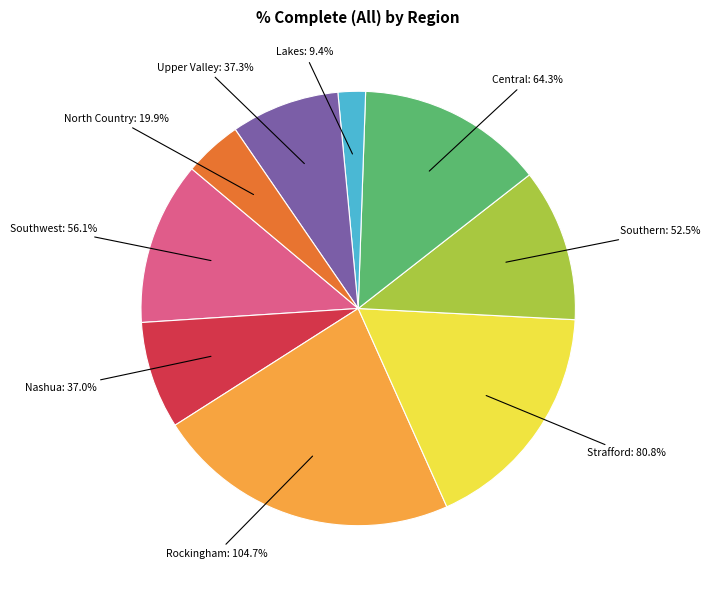

Which has a higher value, North Country or Strafford?

Strafford